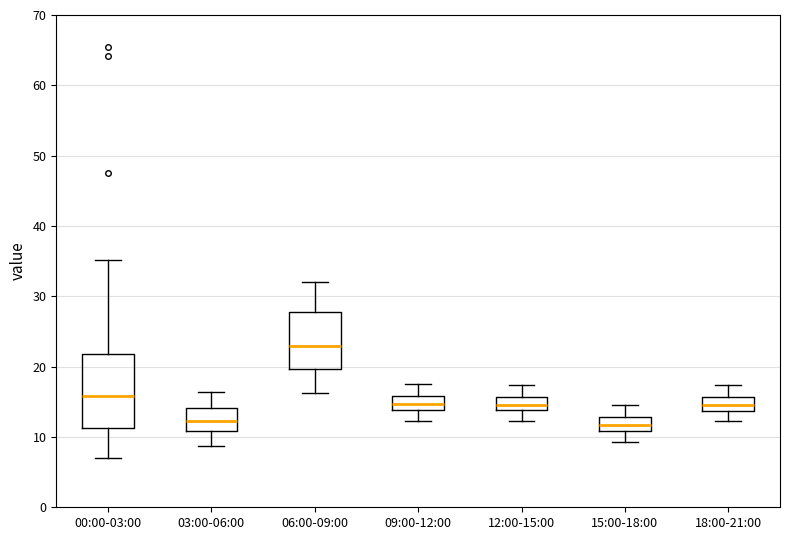

Reading left to right, transcribe this box plot: for each box, give where its median line is, the range the box spans, and where its two whiskers end, as read against the y-axis. The values are not printed on the chart, so give them approximately, as read against the axis.

00:00-03:00: median 16, box 11 to 22, whiskers 7 to 35
03:00-06:00: median 12, box 11 to 14, whiskers 9 to 16
06:00-09:00: median 23, box 20 to 28, whiskers 16 to 32
09:00-12:00: median 15, box 14 to 16, whiskers 12 to 18
12:00-15:00: median 15, box 14 to 16, whiskers 12 to 17
15:00-18:00: median 12, box 11 to 13, whiskers 9 to 15
18:00-21:00: median 15, box 14 to 16, whiskers 12 to 17